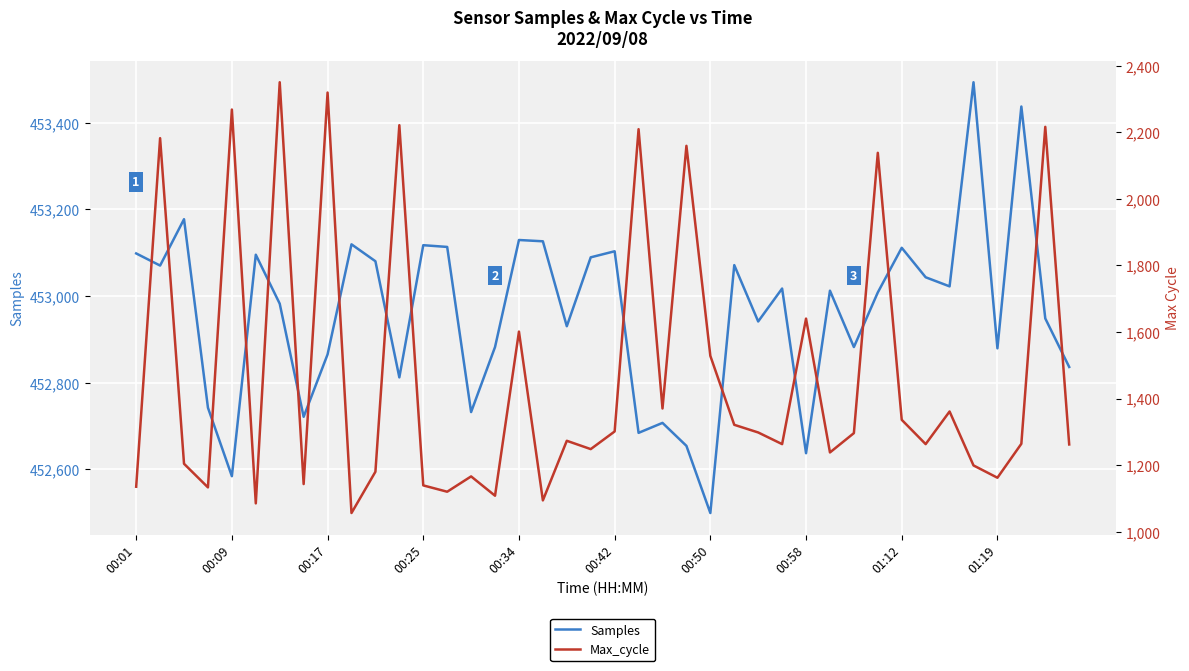

What is the lowest value of the Samples series?

452499